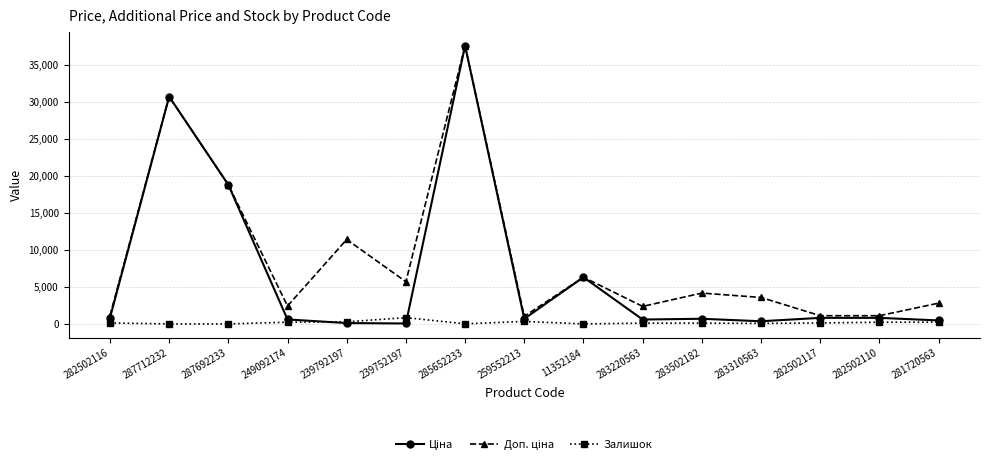

What position from the left is 287712232?

2